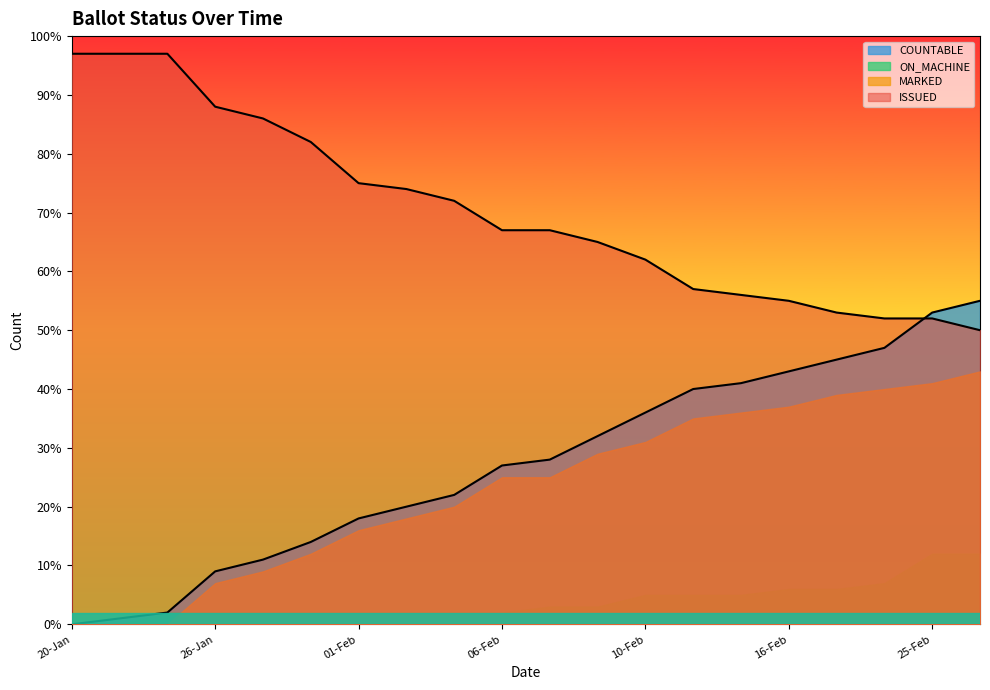

What are all the series names shown in the legend?

COUNTABLE, ON_MACHINE, MARKED, ISSUED